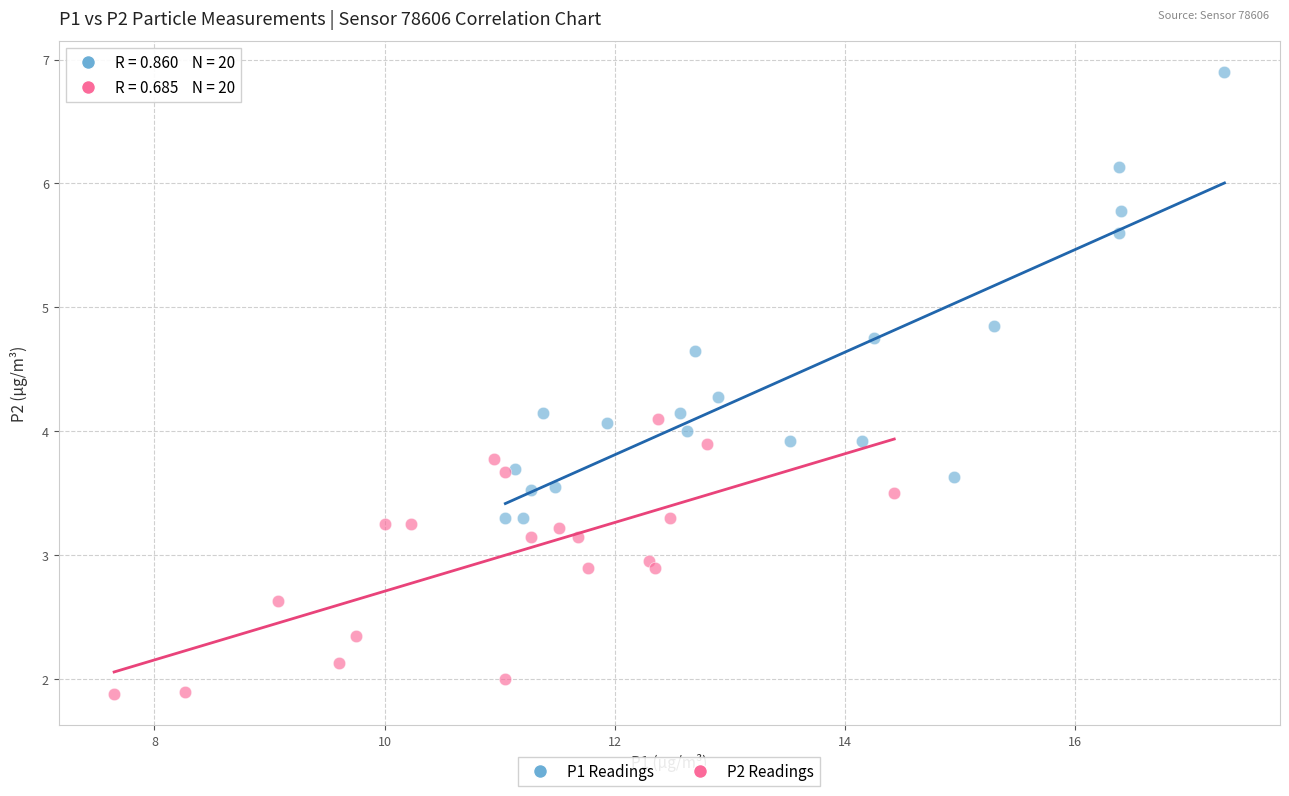

Which series reaches the minimum Y coordinate?

P2 Readings